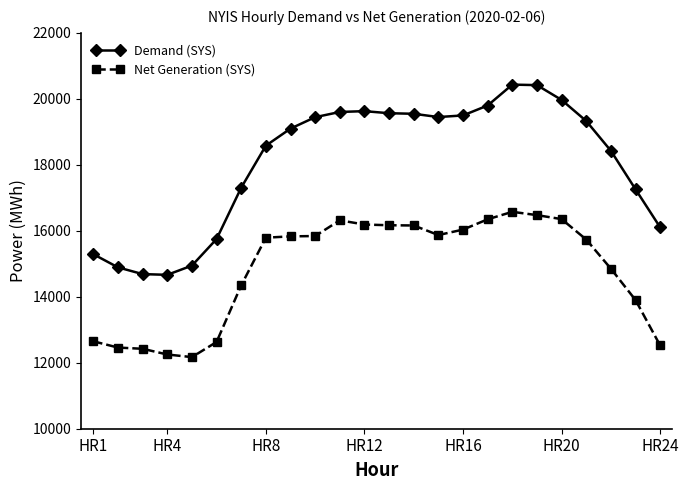

Is this an area chart (filled region under the line)?

No